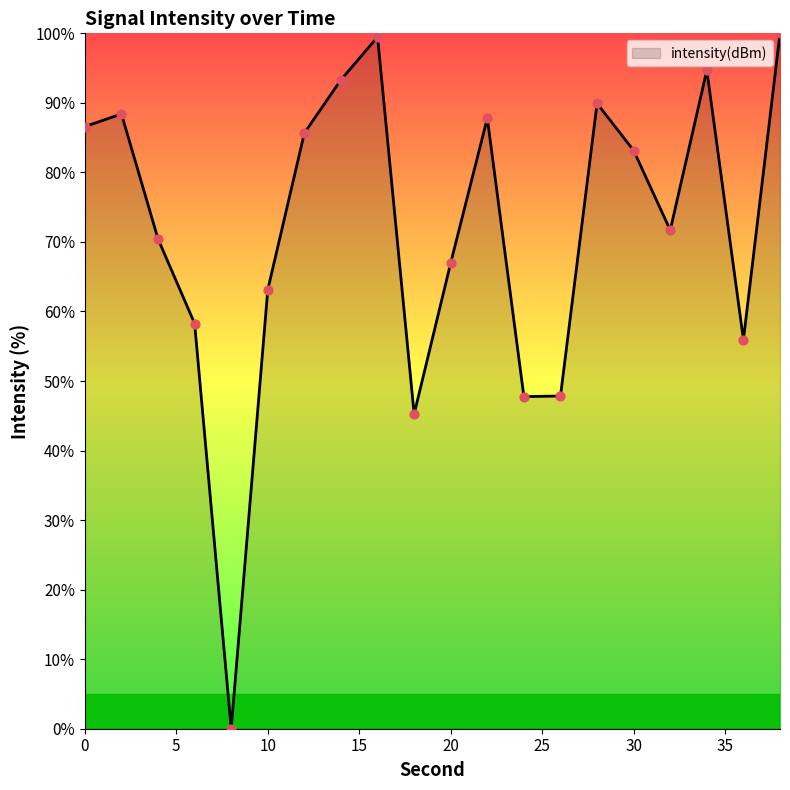

What is the difference between the maximum and minimum values?

100.0